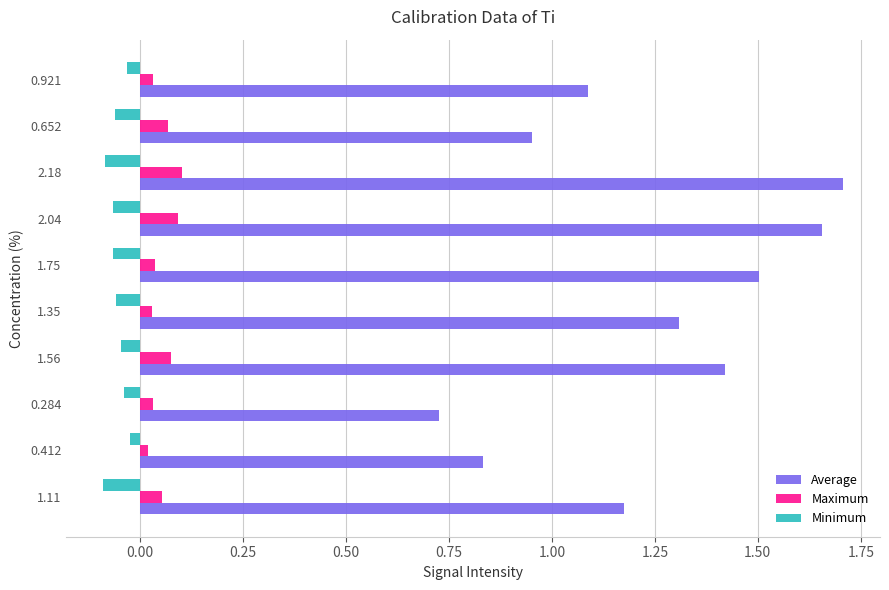

The value of Maximum at 2.04 is 0.1. True or false?

True